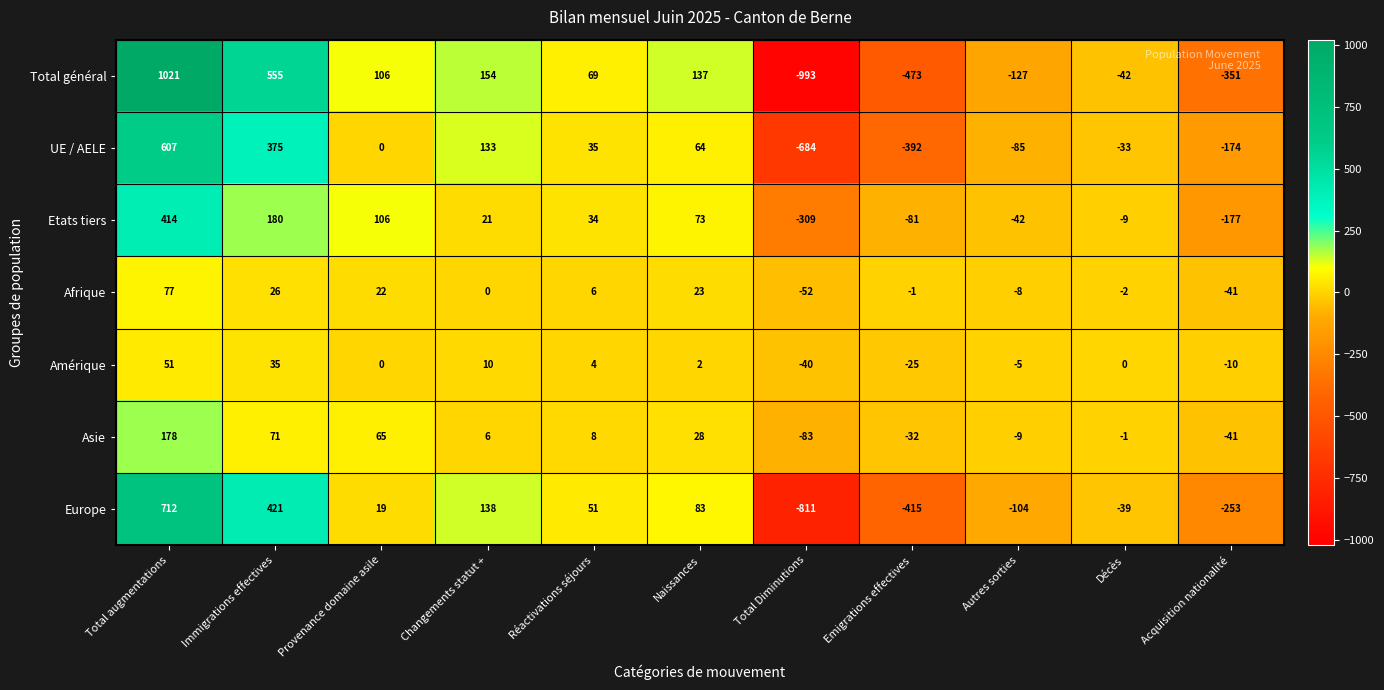

What is the sum of all Afrique values?

50